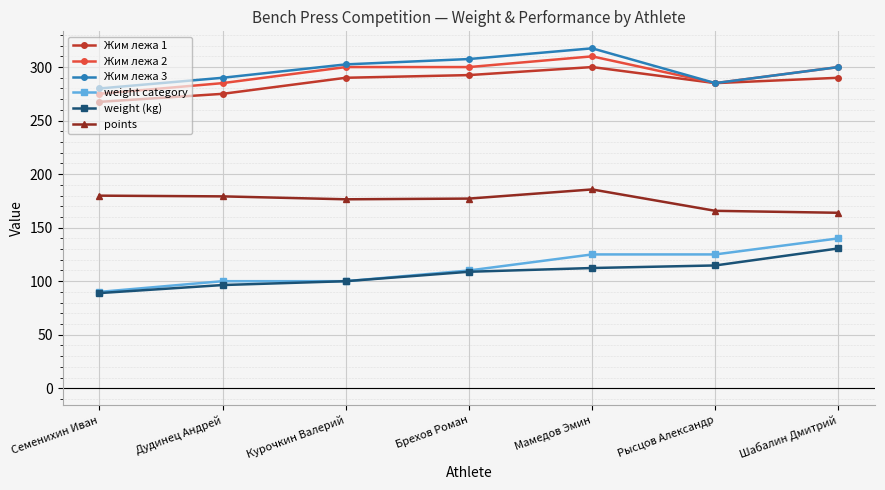

How many values in the weight (kg) series are below 108?

3